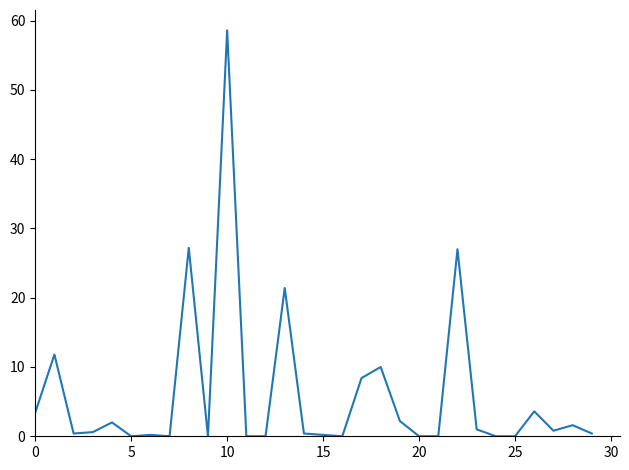

Does the chart have visible grid lines?

No